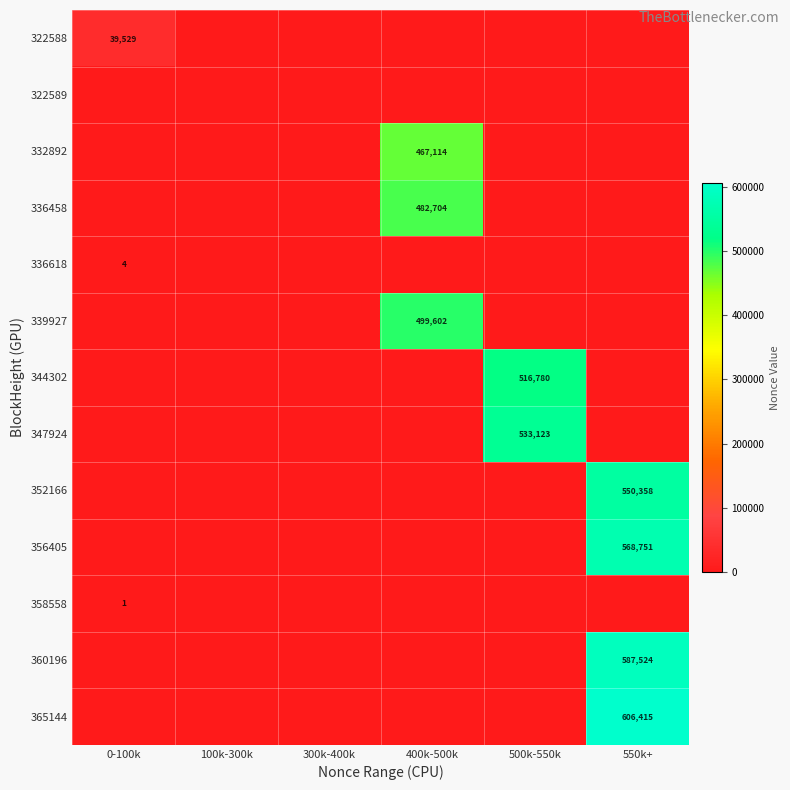

At which category is the sum across all series the highest?

550k+